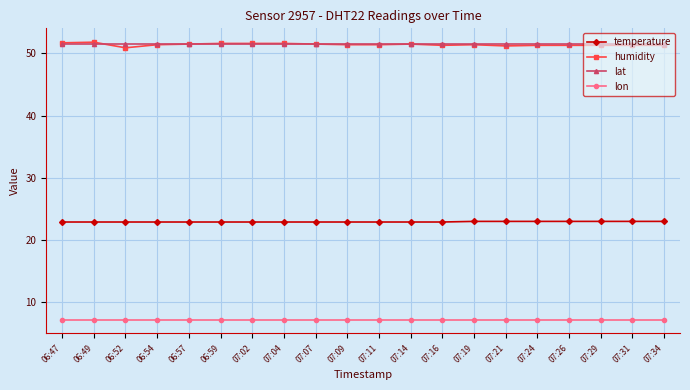

At how many categories does at least one series exceed 15?

20